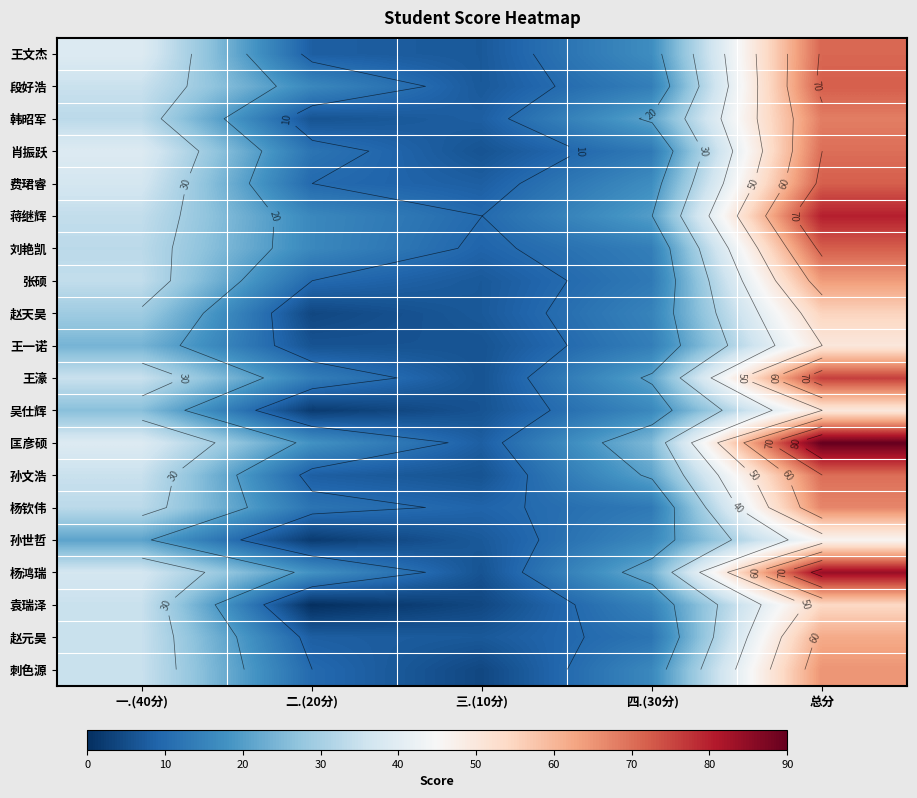

Is it true that 孙文浩 equals 6 at 三.(10分)?

True